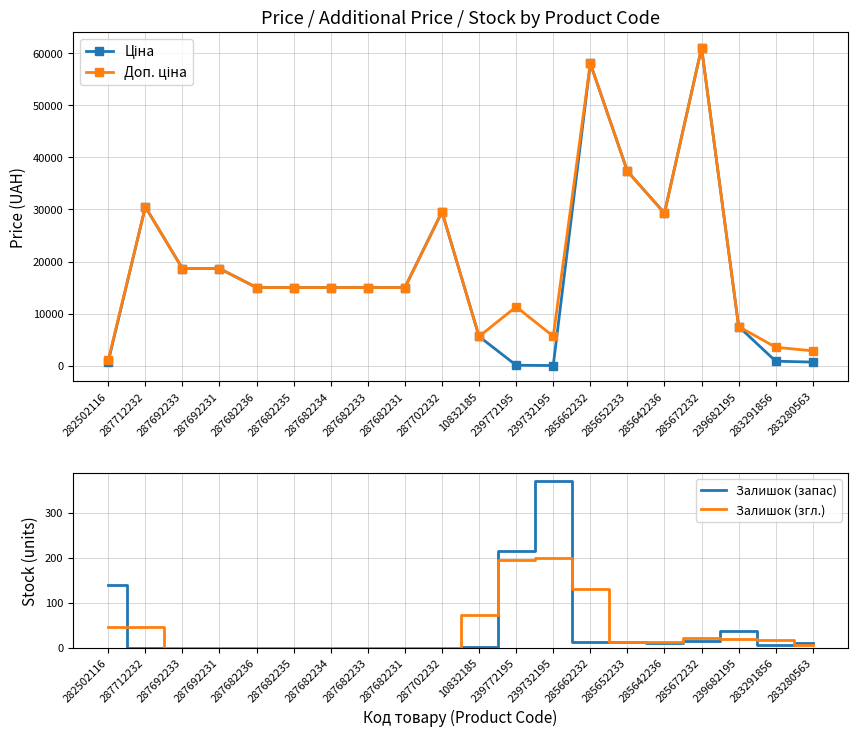

At which category does Доп. ціна reach its first local valley?

10832185